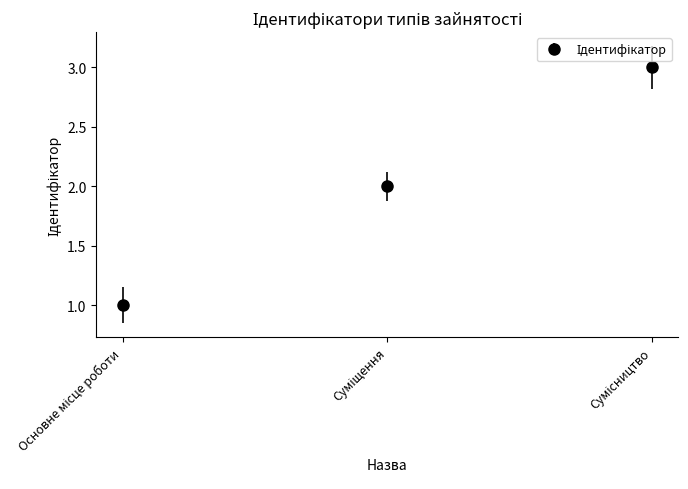

What is the sum of all values?

6